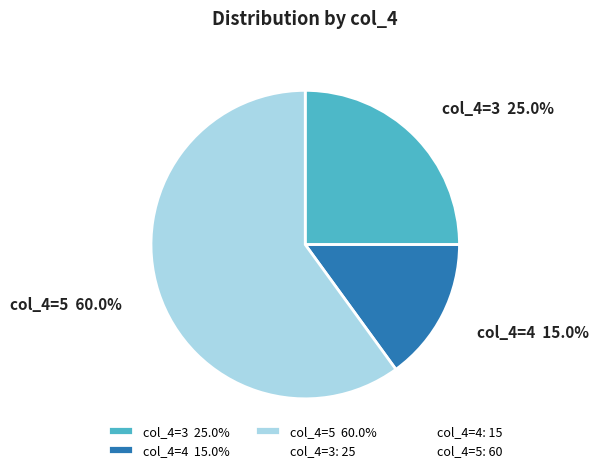

Is the sum of col_4=4 15.0% and col_4=5 60.0% greater than half?

Yes